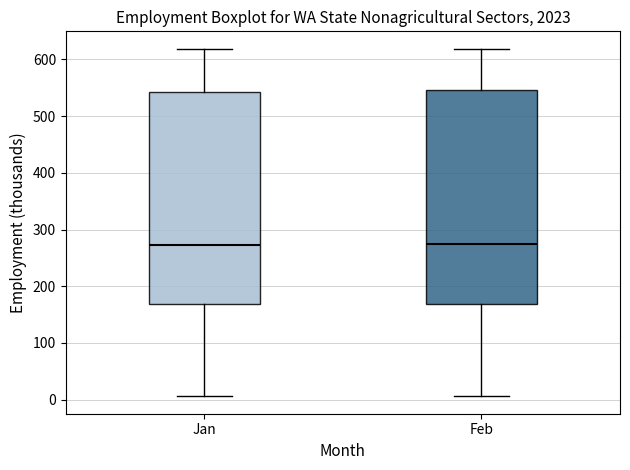

Reading left to right, read every box against the y-axis: the position of its median line, the range the box covers, and the ends of its whiskers. The values are not printed on the chart, so give them approximately, as read against the axis.

Jan: median 270, box 170 to 540, whiskers 10 to 620
Feb: median 270, box 170 to 550, whiskers 10 to 620